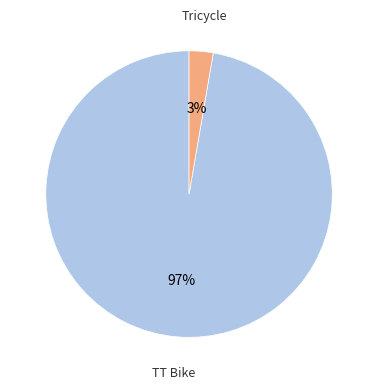

To the nearest percent, what is the average slice percentage?

50%